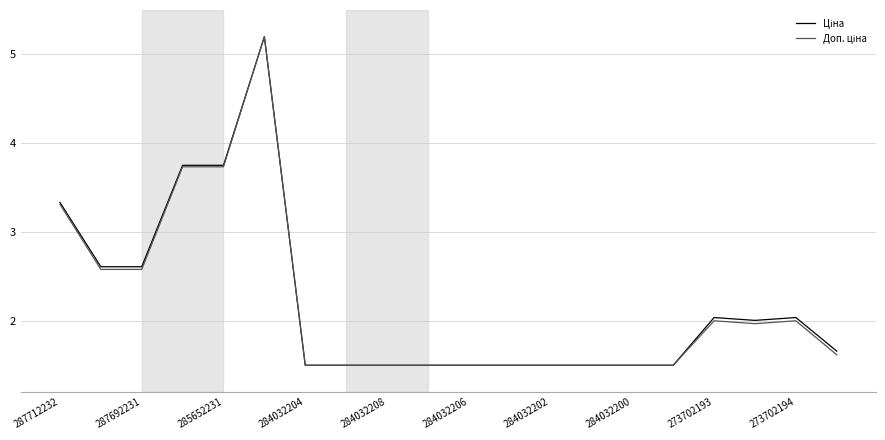

Is this an area chart (filled region under the line)?

No